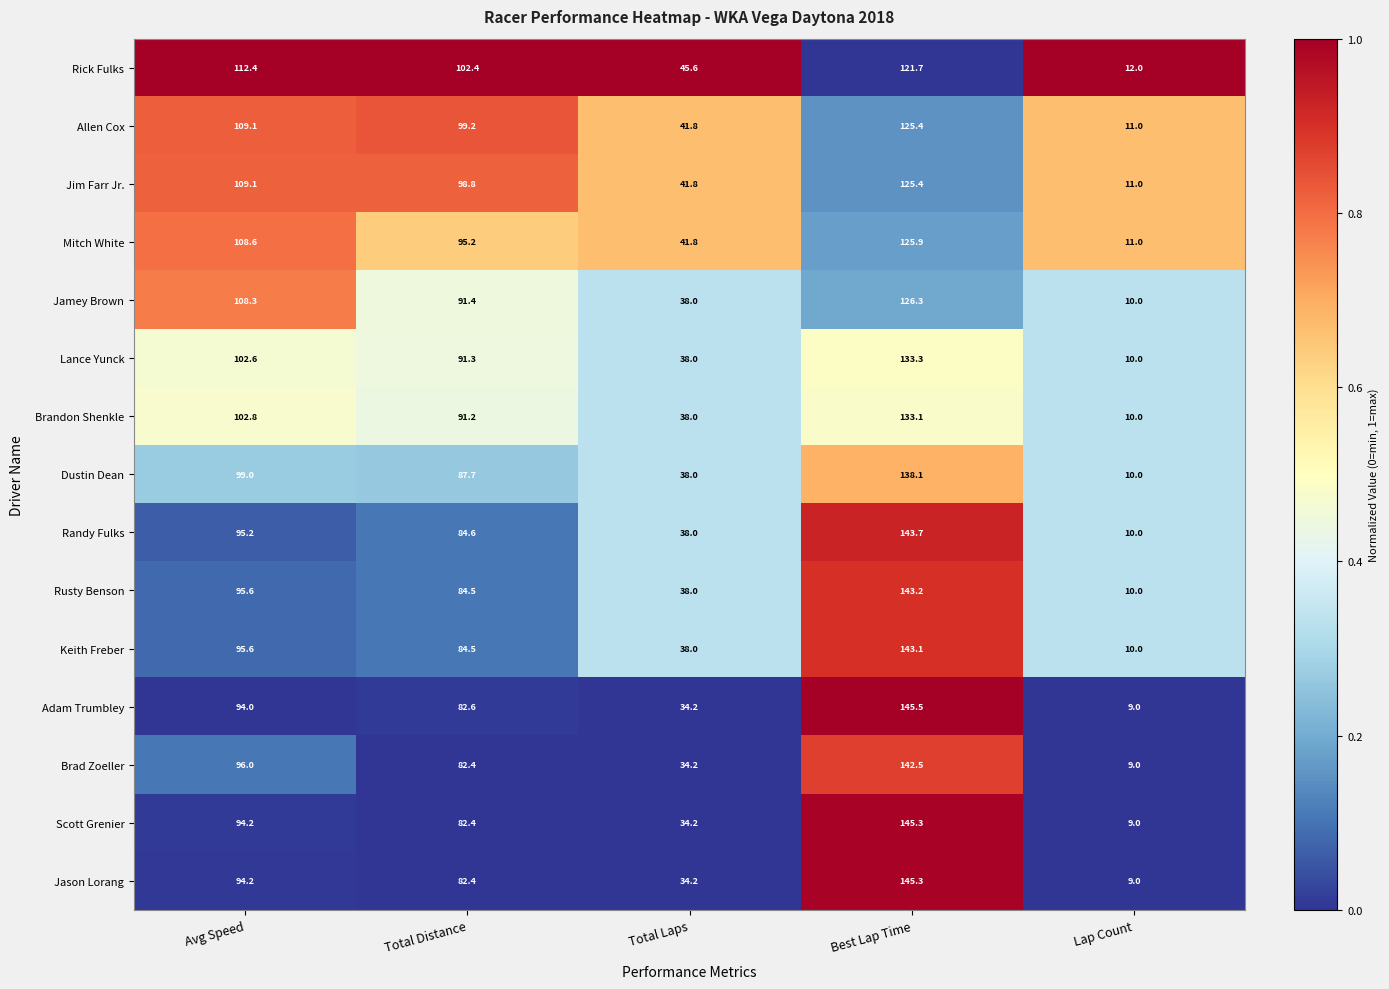

Which series has the largest total across all categories?

Rick Fulks